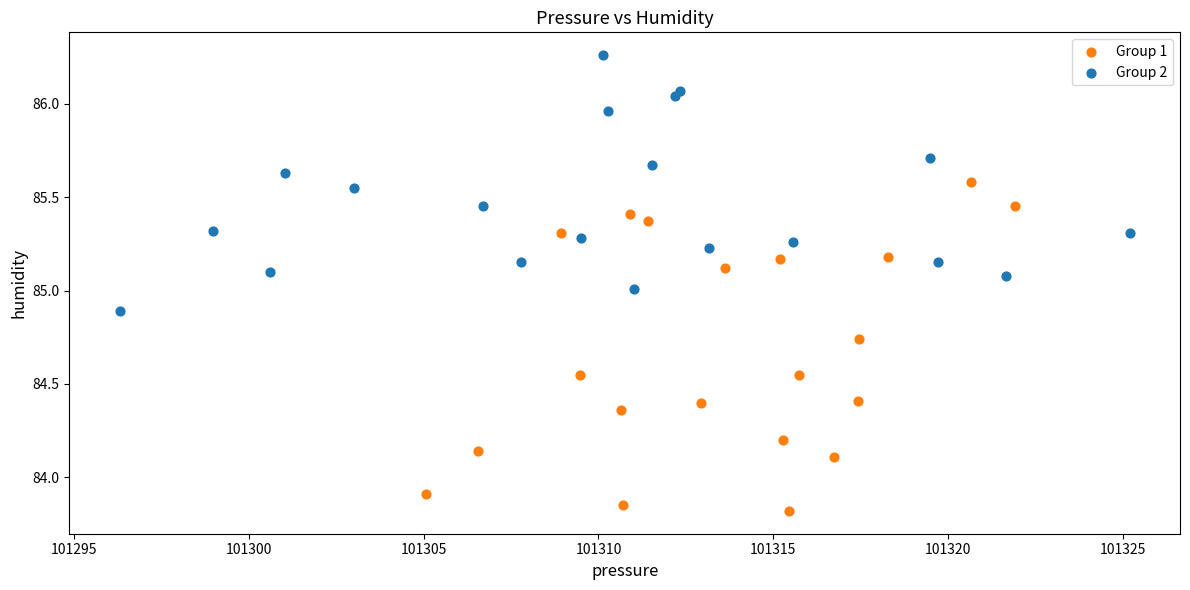

Which series contains the lowest Y value?

Group 1